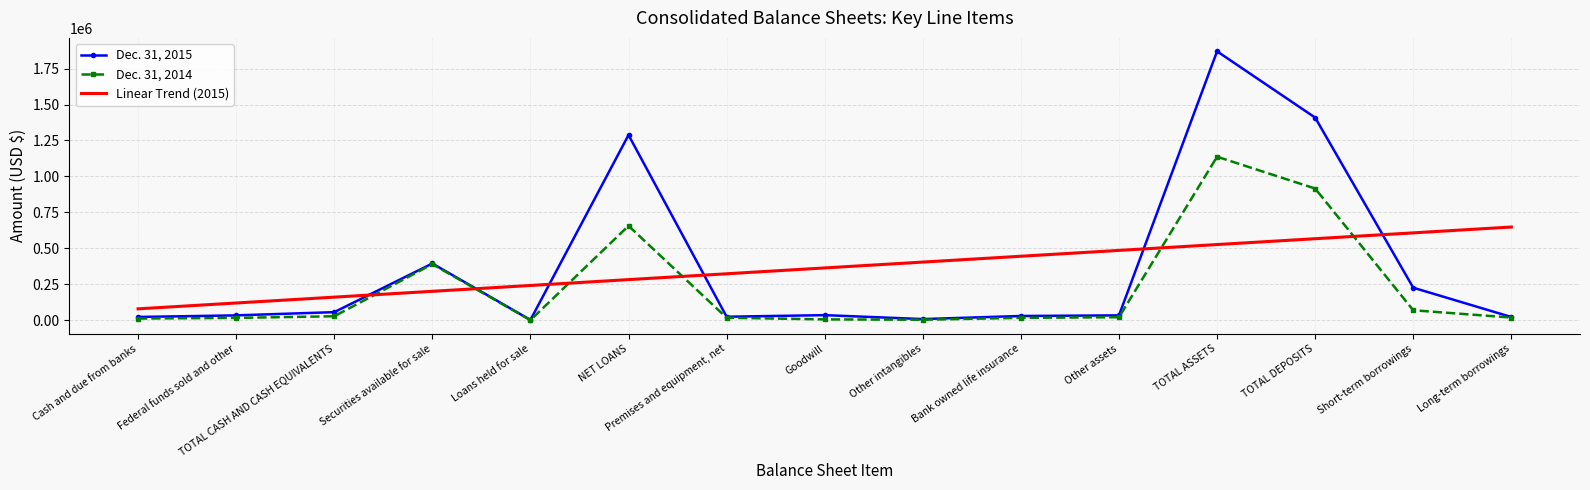

Which series ends up on top after the final intersection of Dec. 31, 2014 and Linear Trend (2015)?

Linear Trend (2015)